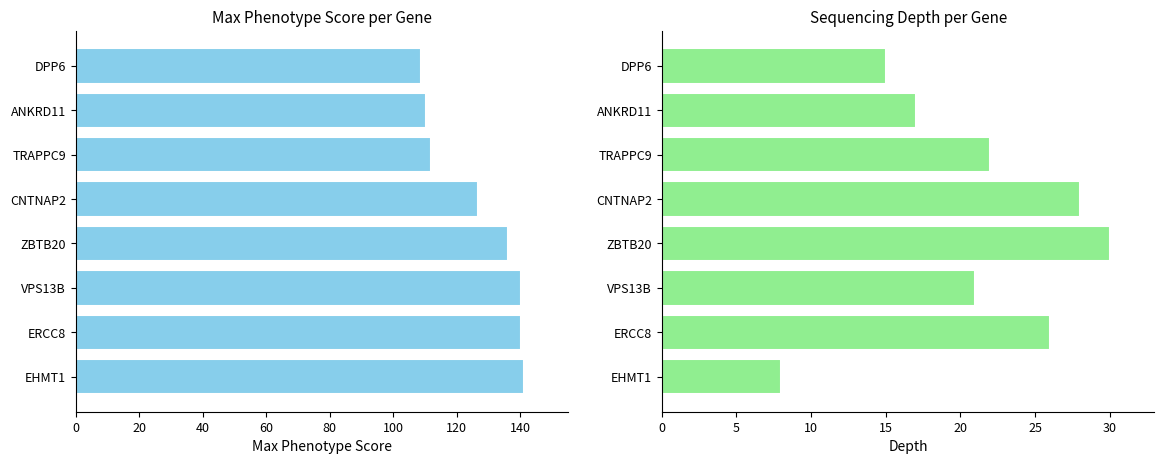

The value of Max Phenotype Score at ANKRD11 is 197.3. True or false?

False